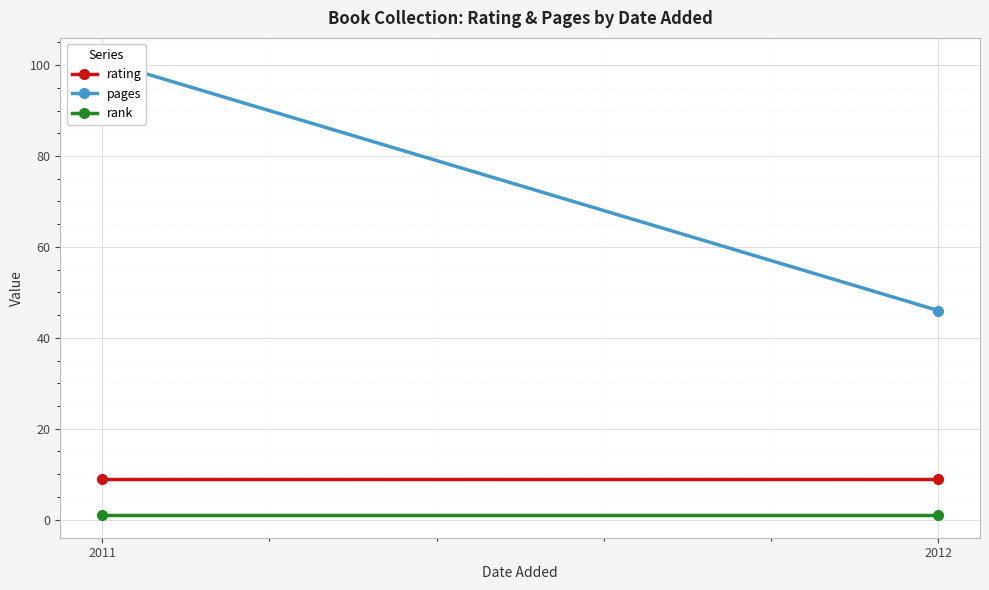

Is it true that pages equals 58 at 2011?

False